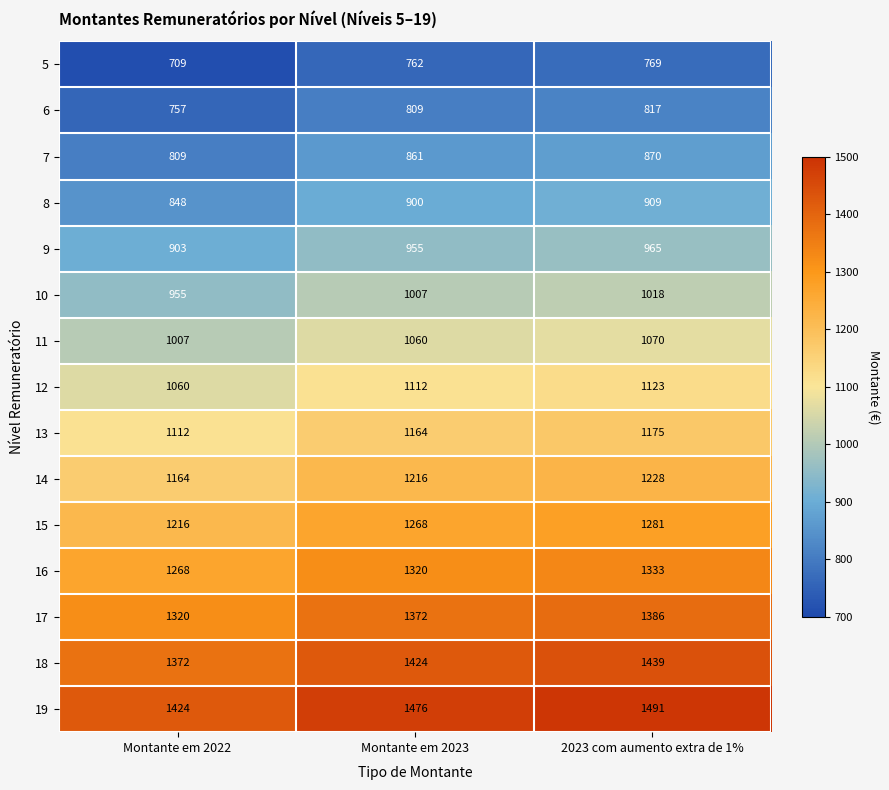

What is the greatest value displayed?

1491